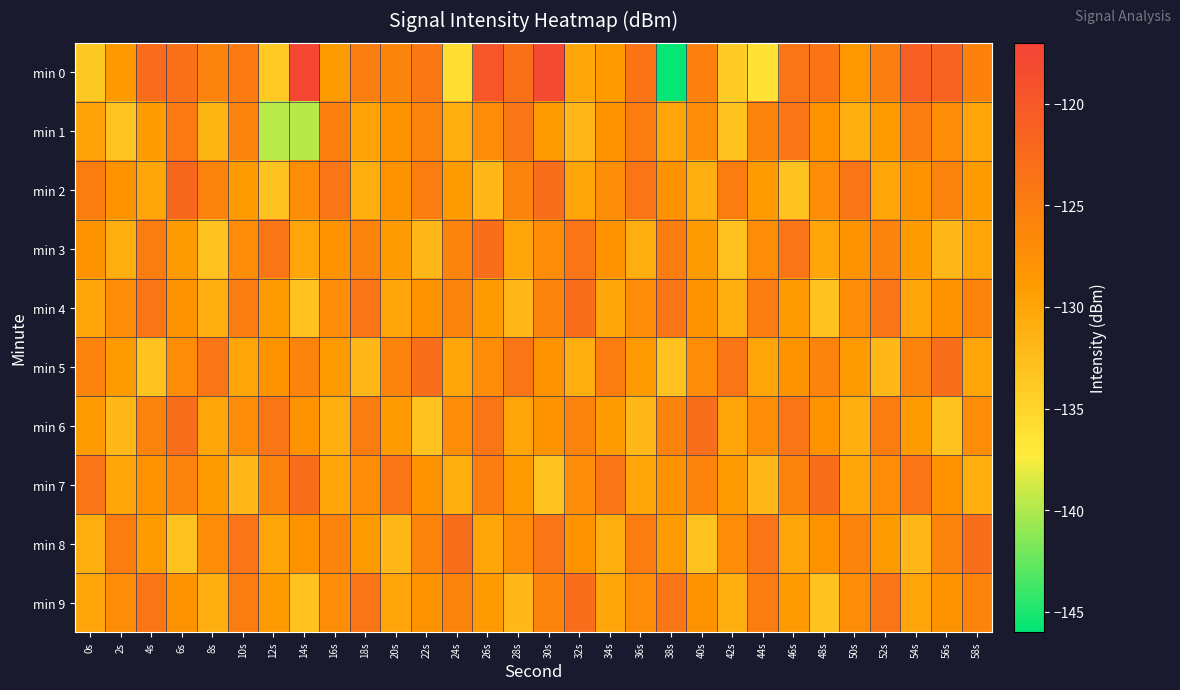

At 24s, list the series in order from largest to smallest.

min 8, min 3, min 4, min 9, min 6, min 2, min 5, min 1, min 7, min 0